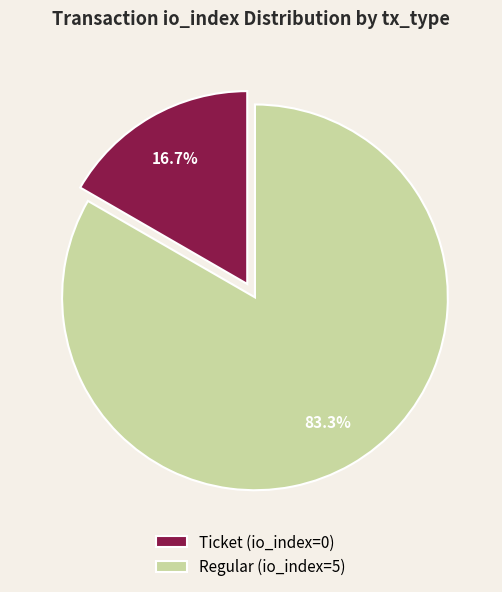

Rank the categories by value from lowest to highest.

Ticket (io_index=0), Regular (io_index=5)